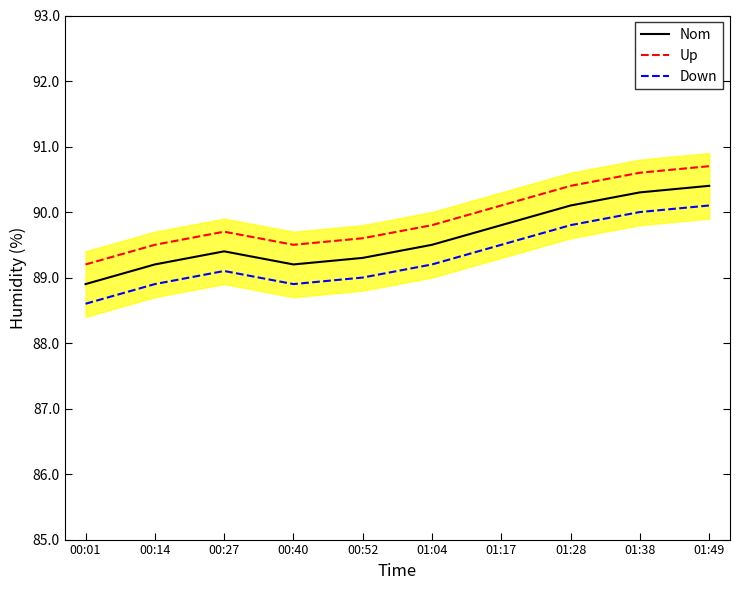

True or false: Humidity has a value of 147.1 at 01:28.

False